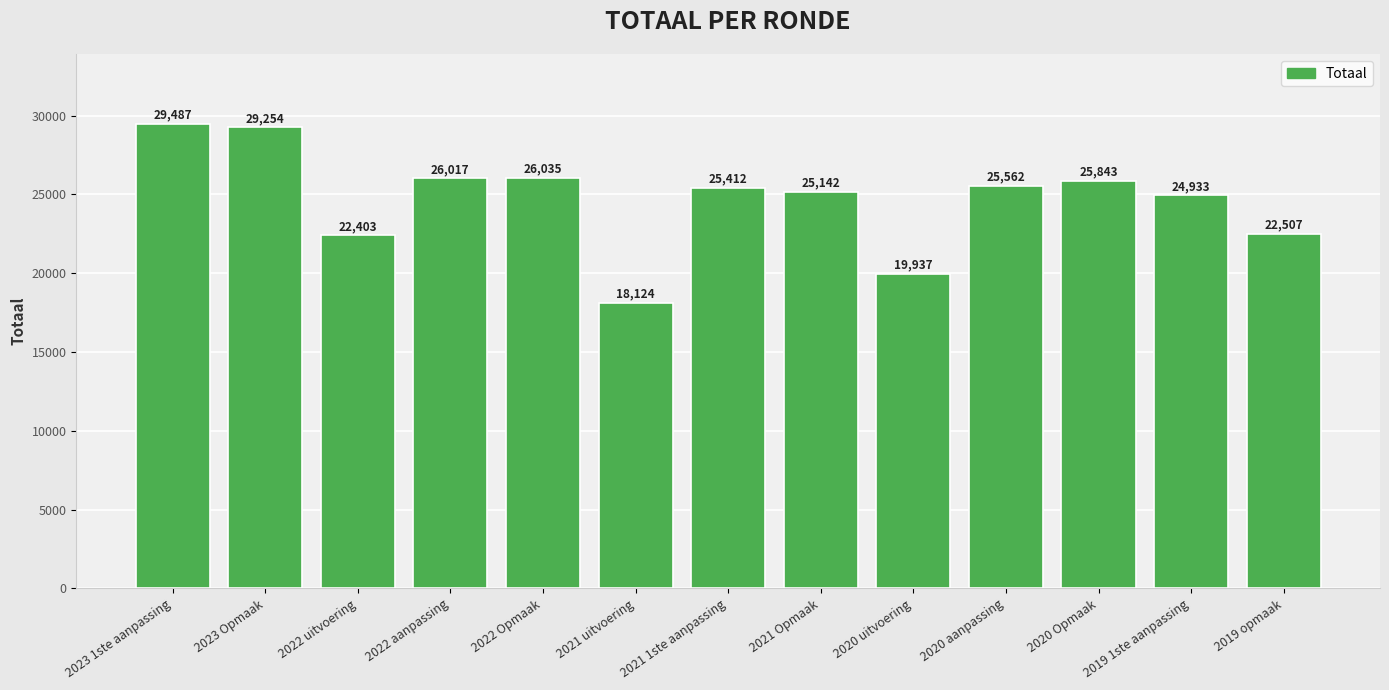

What is the difference between the values at 2020 uitvoering and 2023 Opmaak?

9317